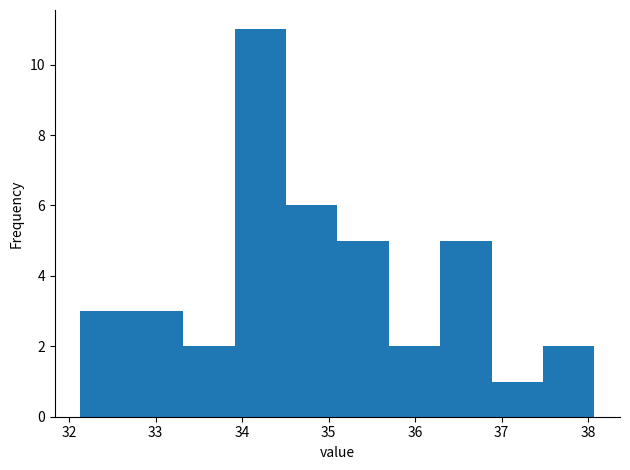

Over which range of the x-axis is the bar tallest?

33.9 to 34.5